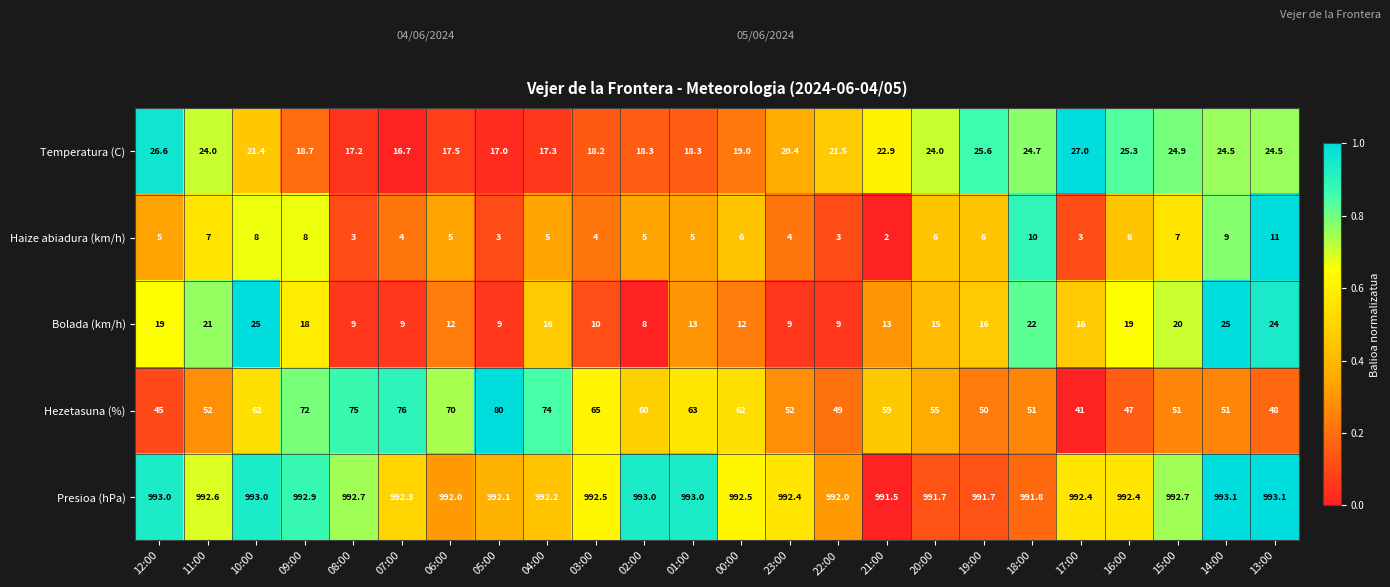

How many categories are shown in the chart?

24